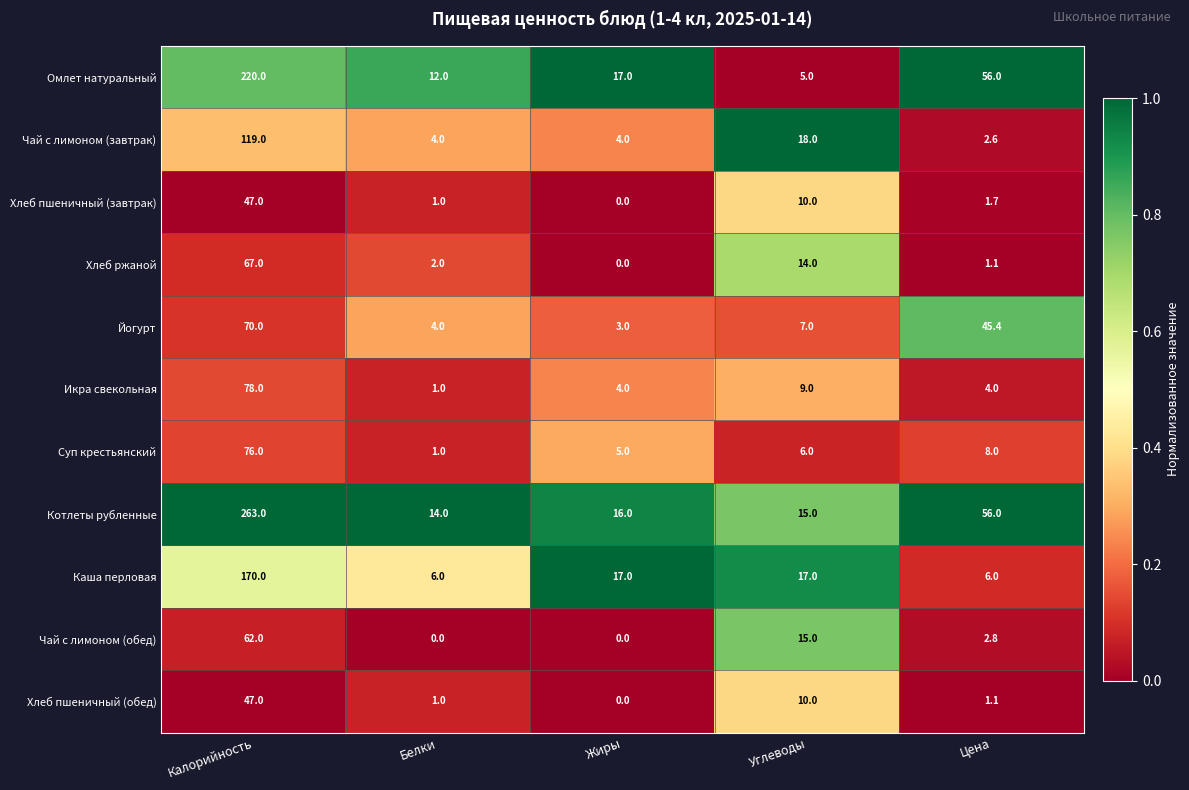

What is the maximum value for Хлеб пшеничный (обед)?

47.0